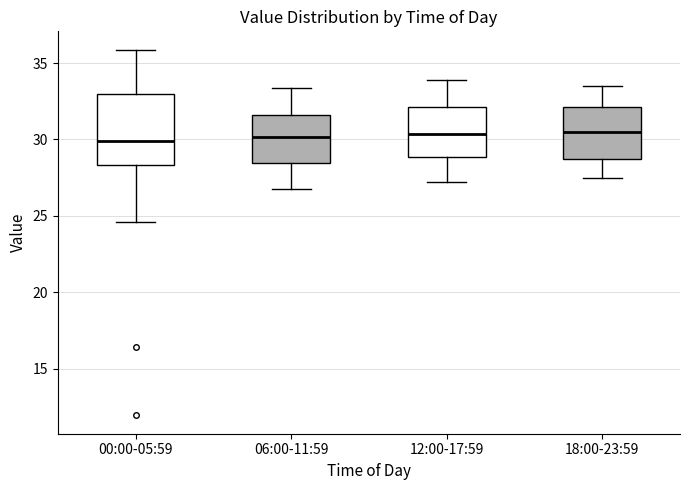

Where is the lower edge of the box for 12:00-17:59 on the y-axis? The values are not printed on the chart, so give them approximately, as read against the axis.

29.0